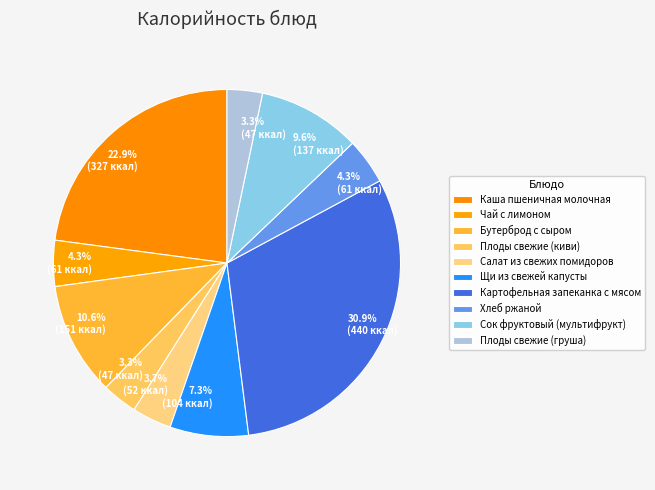

Does any single category account for the majority?

No